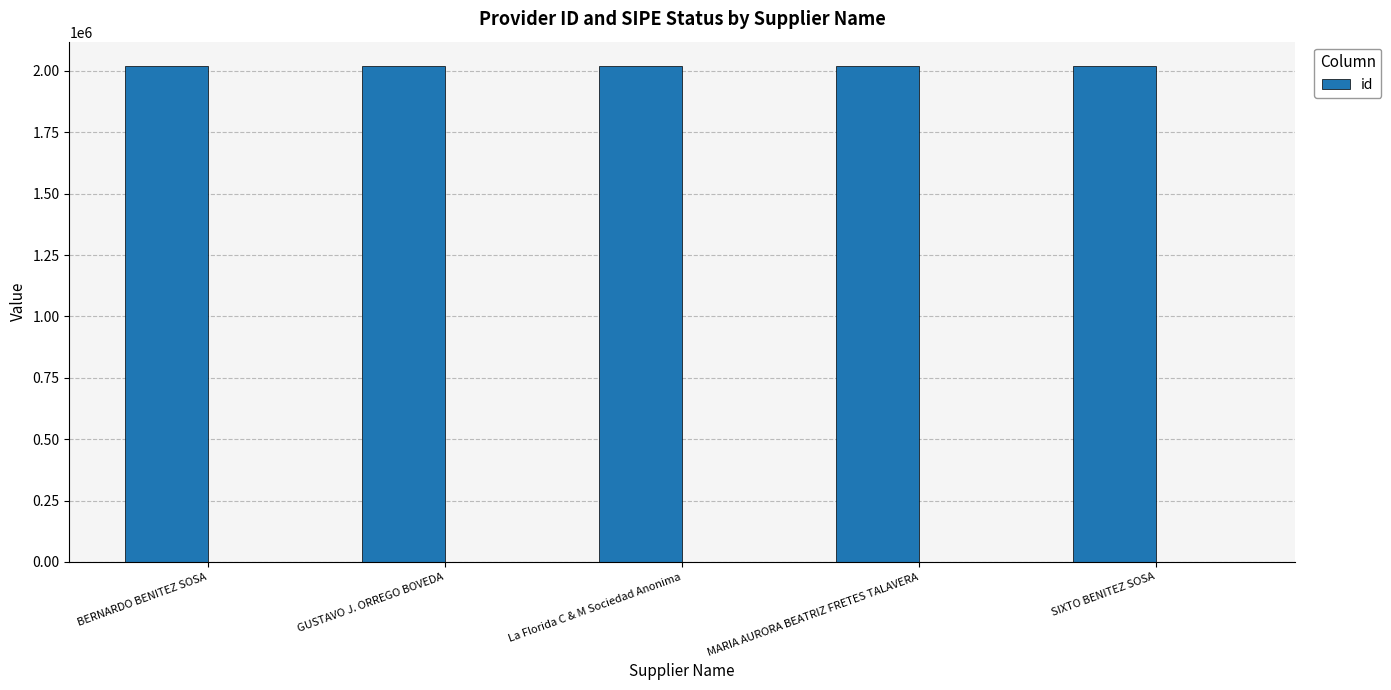

What is the ratio of the value at La Florida C & M Sociedad Anonima to the value at SIXTO BENITEZ SOSA?

1.0